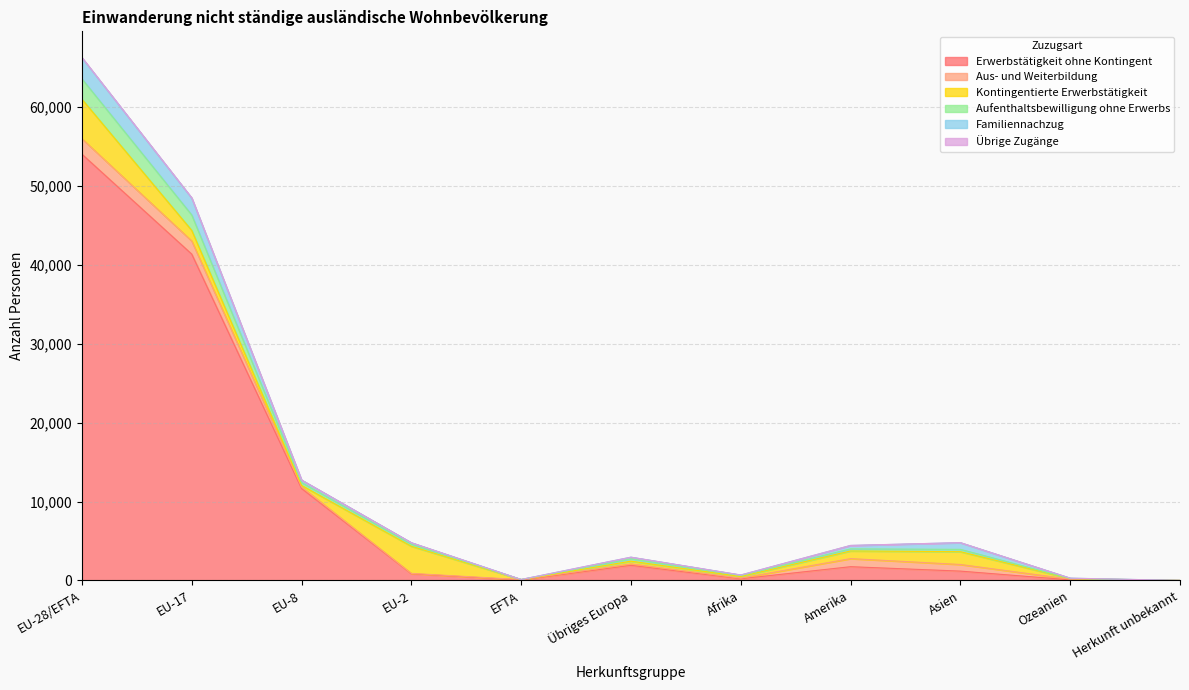

True or false: Aufenthaltsbewilligung ohne Erwerbs and Übrige Zugänge cross at least once.

False